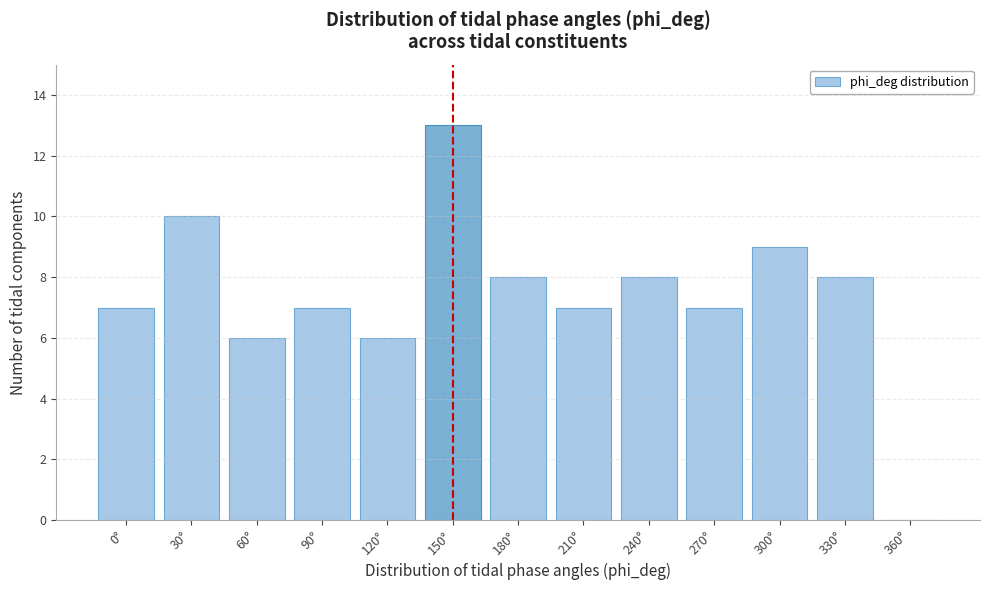

Reading right to left, transcribe all the data shown in this chart.

360°=0	330°=8	300°=9	270°=7	240°=8	210°=7	180°=8	150°=13	120°=6	90°=7	60°=6	30°=10	0°=7